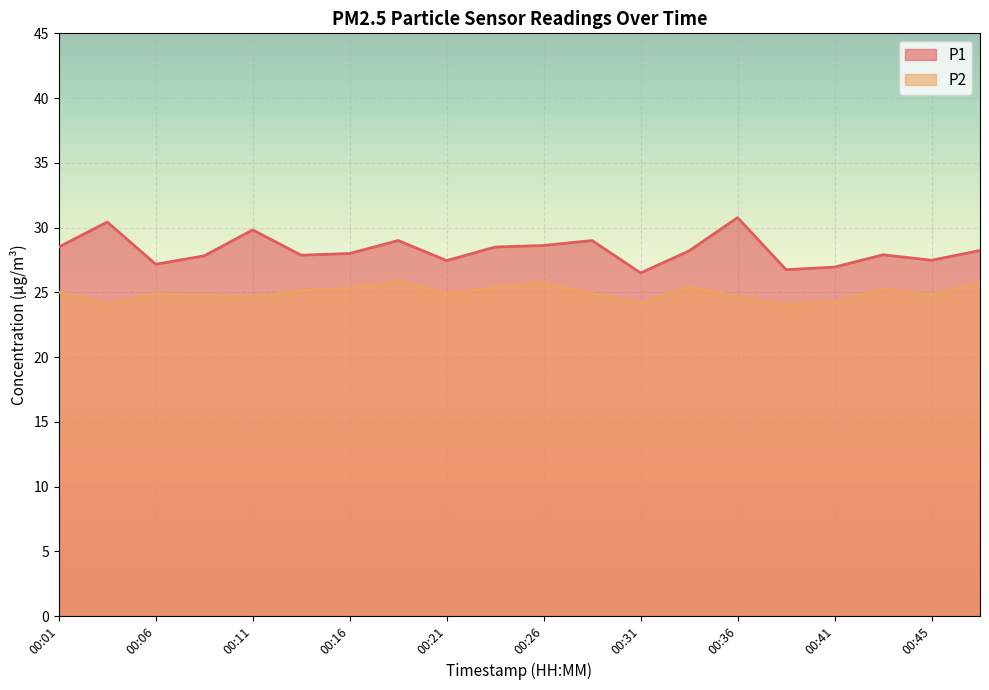

True or false: P1 and P2 intersect in this chart.

False